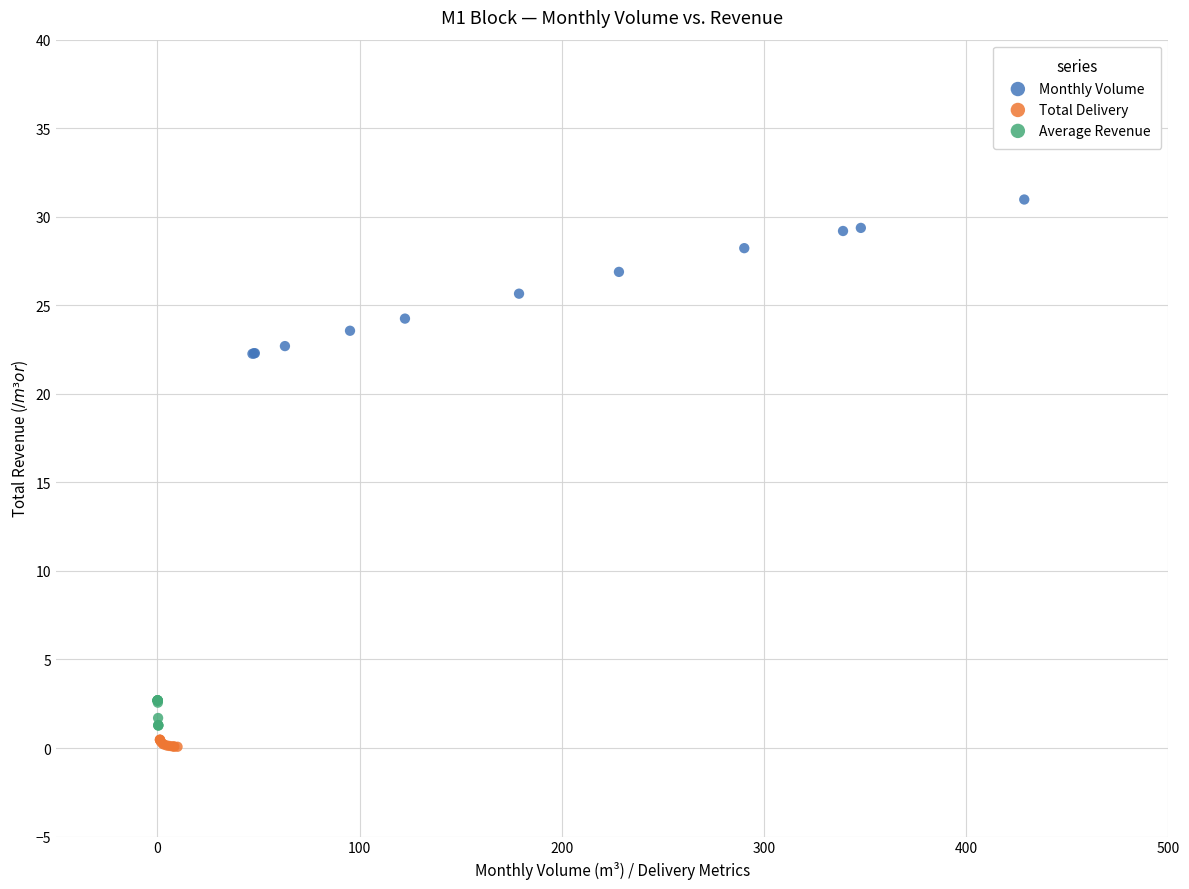

Which series contains the highest Y value?

Monthly Volume